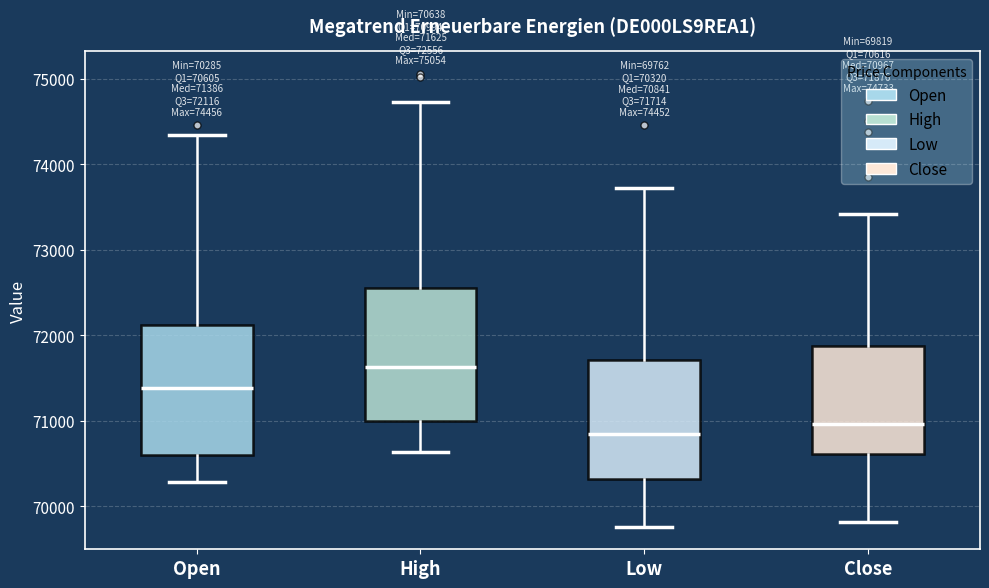

Which box has the lowest median line?

Low